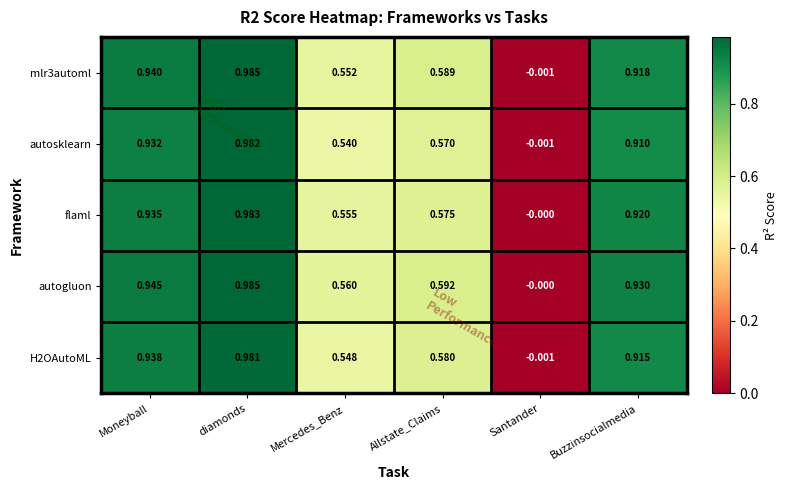

At which label does mlr3automl first exceed 0?

Moneyball